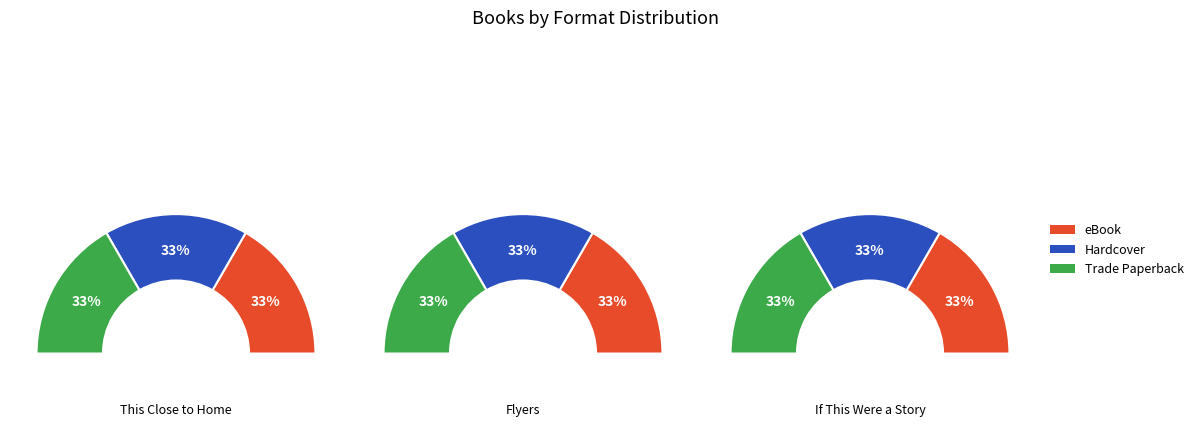

To the nearest percent, what percentage of the pie is Hardcover?

33%